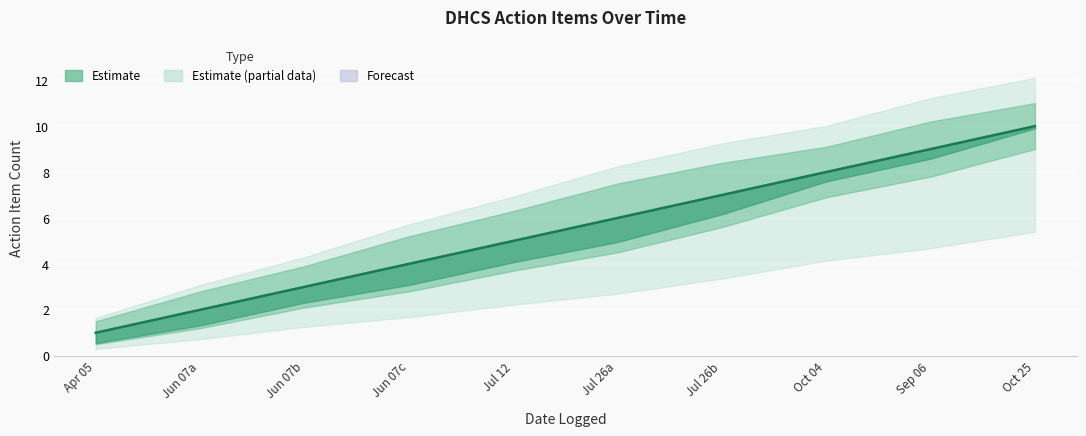

True or false: Lower Bound and Upper Bound cross at least once.

False